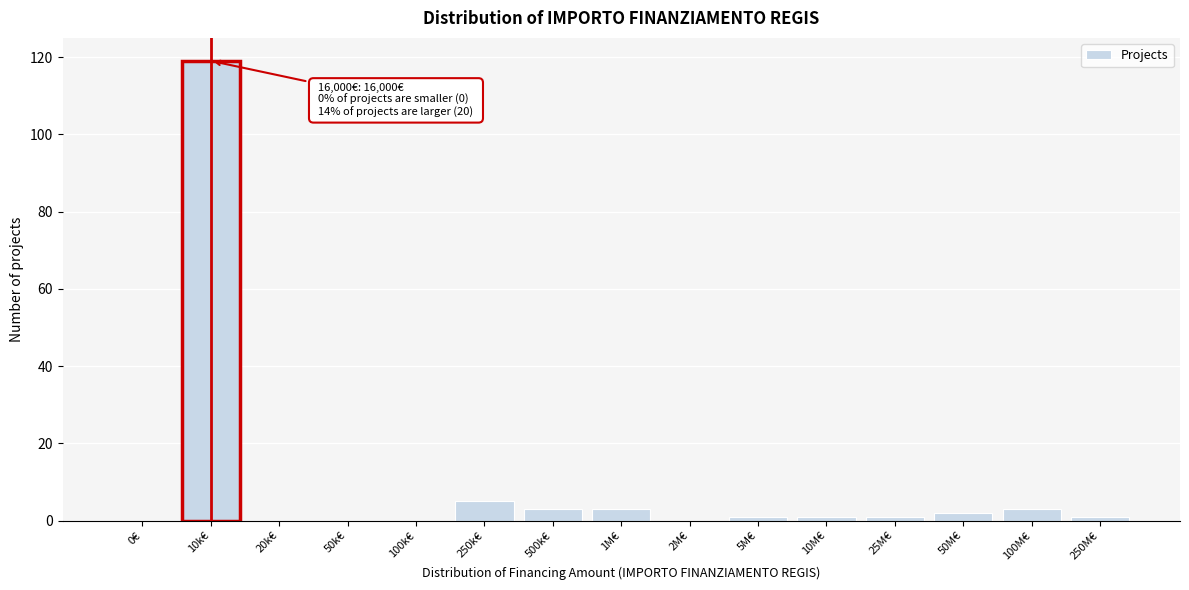

Is it true that the value at 100k€ is 61?

False